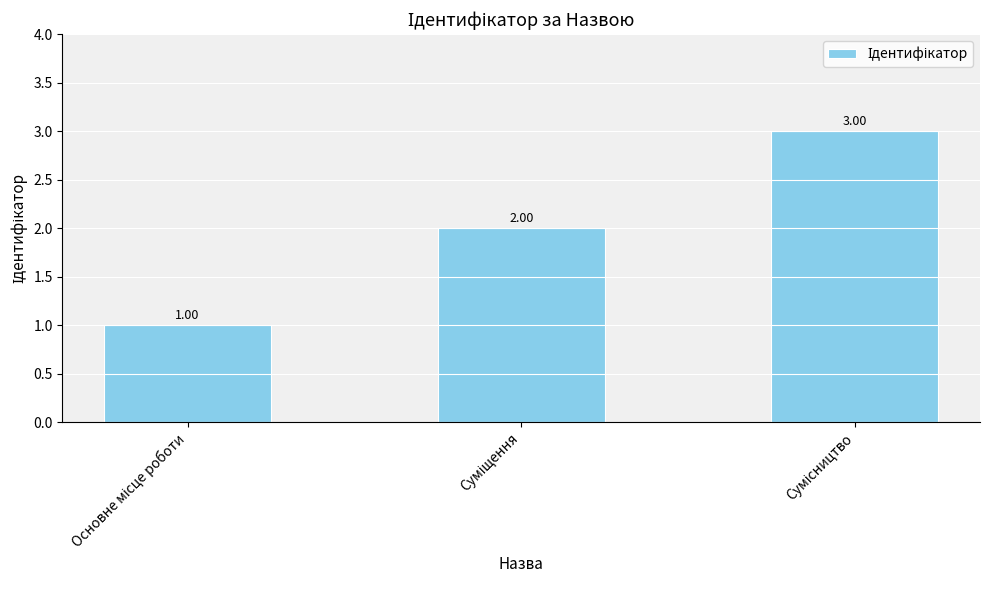

What is the sum of all values?

6